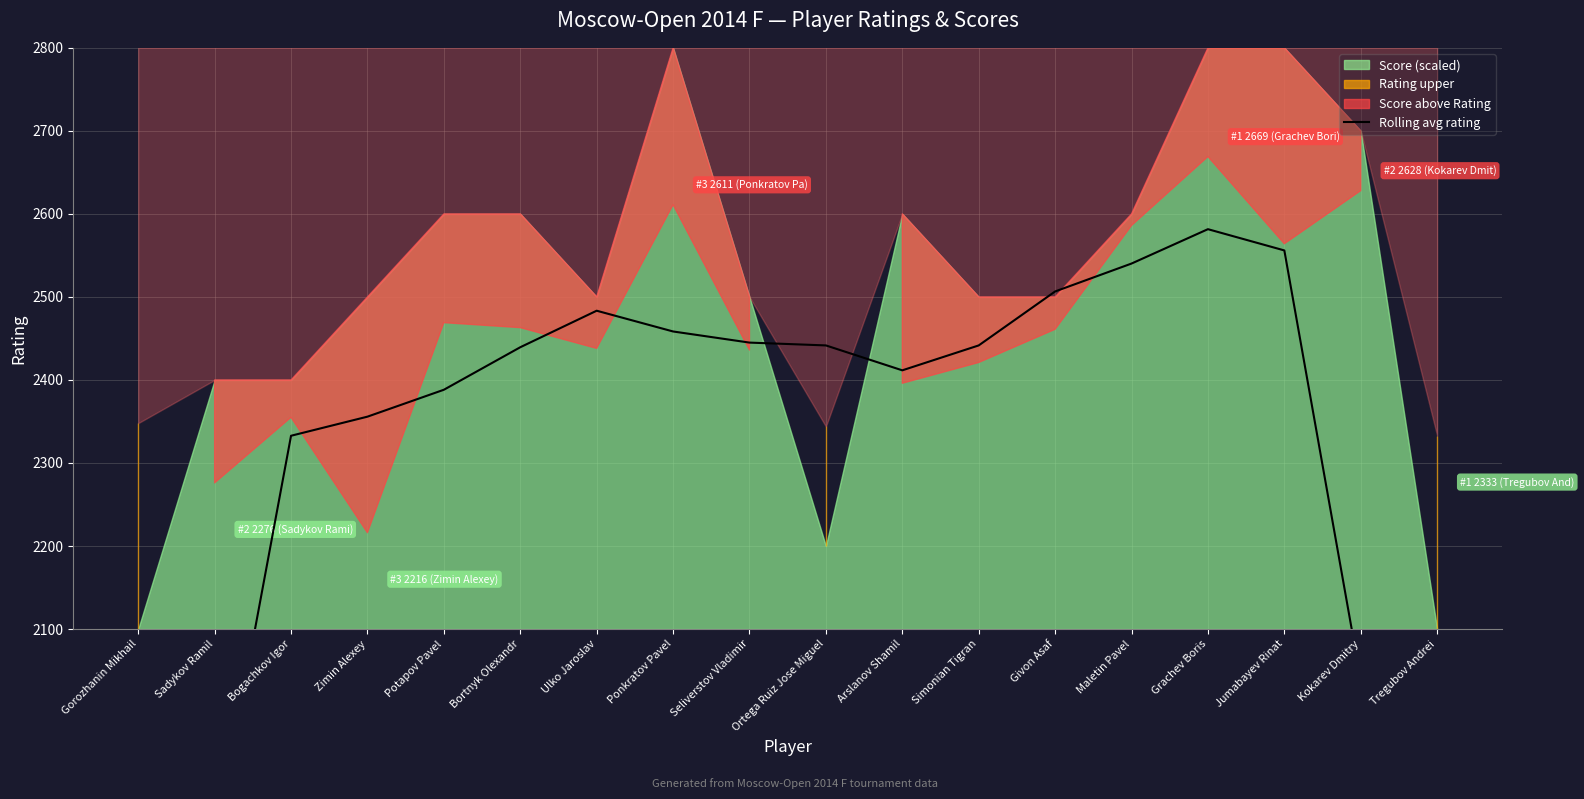

Which has a higher value, Bogachkov Igor or Bortnyk Olexandr?

Bortnyk Olexandr